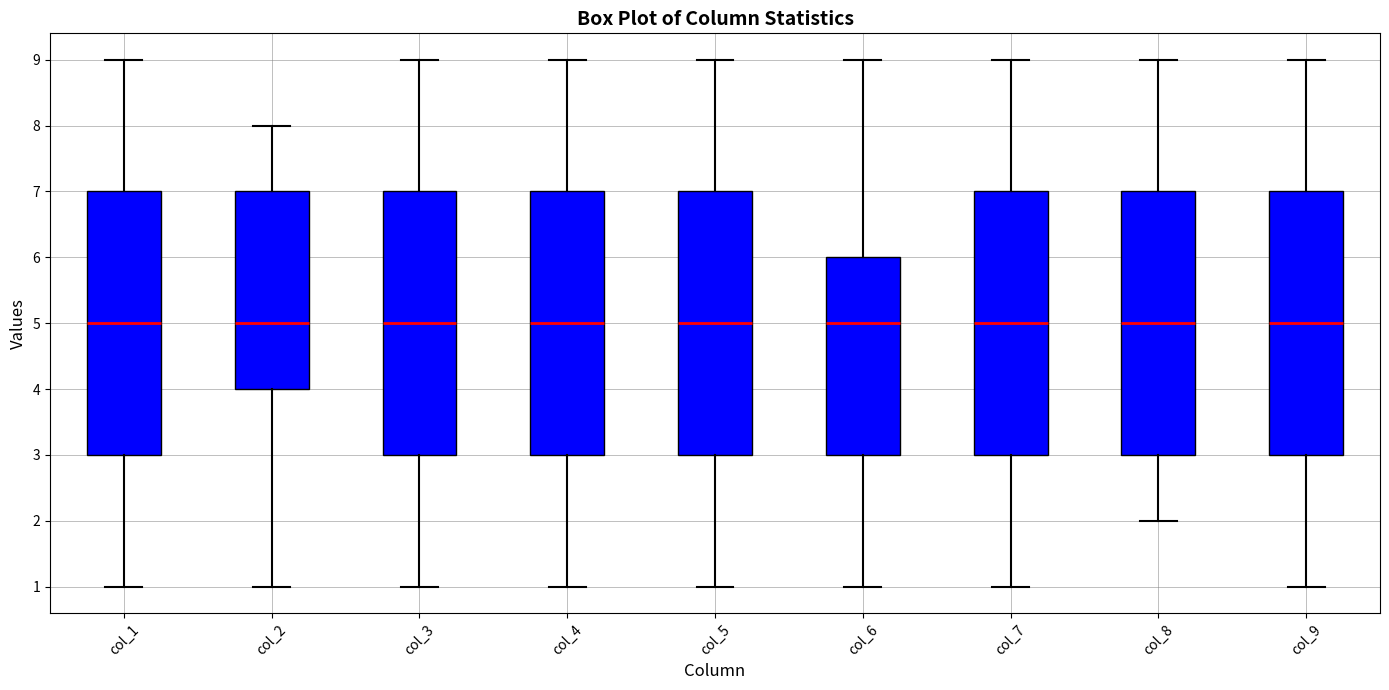

Where is the lower edge of the box for col_3 on the y-axis? The values are not printed on the chart, so give them approximately, as read against the axis.

3